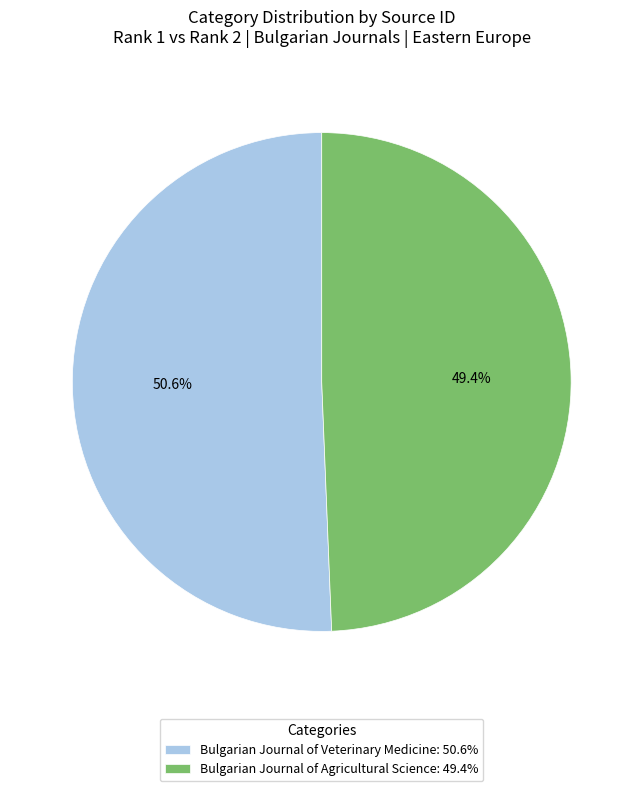

Is it true that Bulgarian Journal of Agricultural Science is 36% of the pie?

False